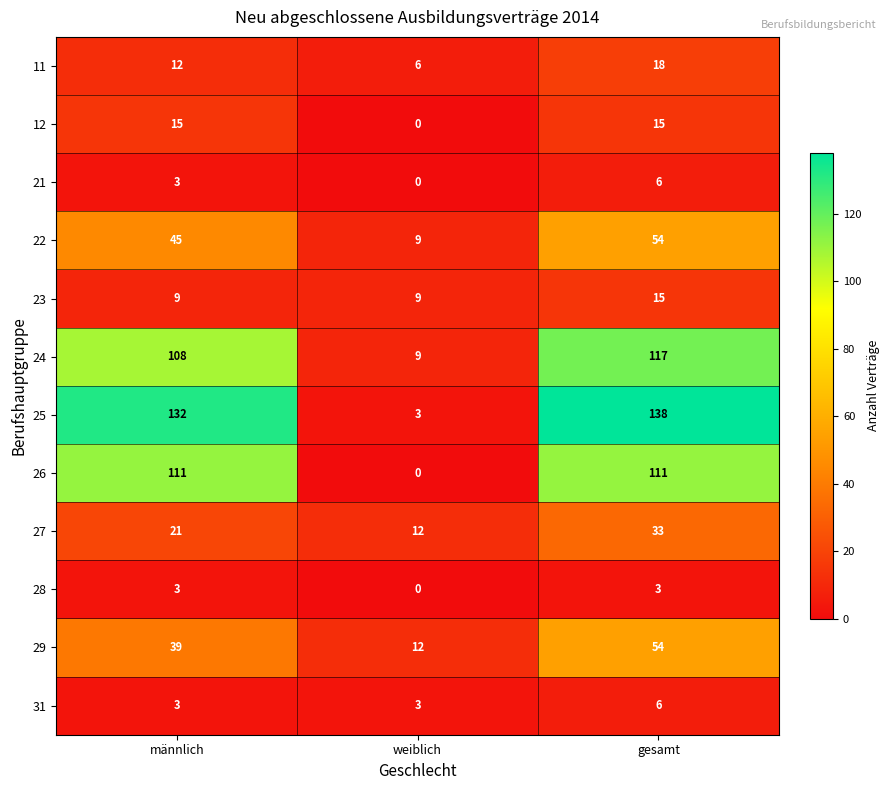

Which series has the largest range (max minus min)?

25